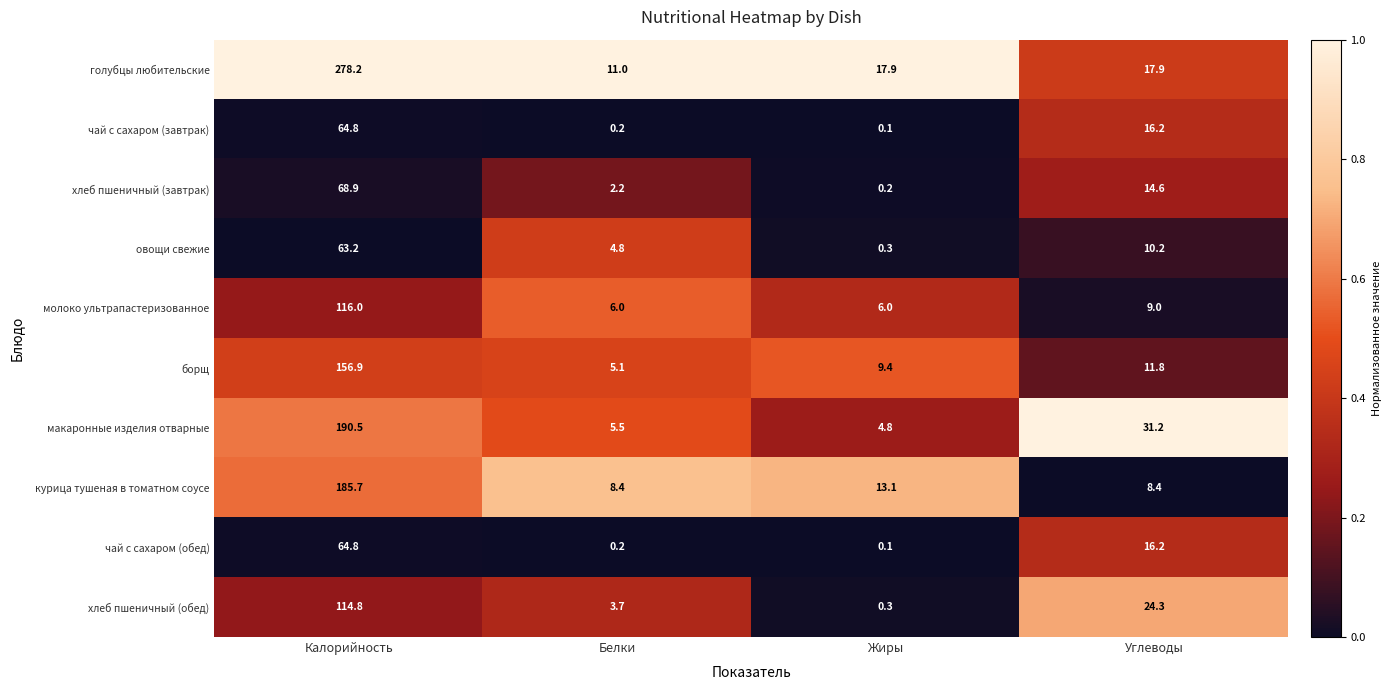

What is the spread (max minus min) of values at Калорийность?

215.0